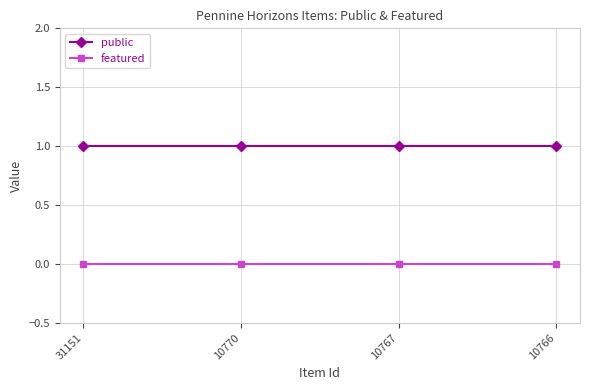

Is it true that featured equals 0 at 31151?

True